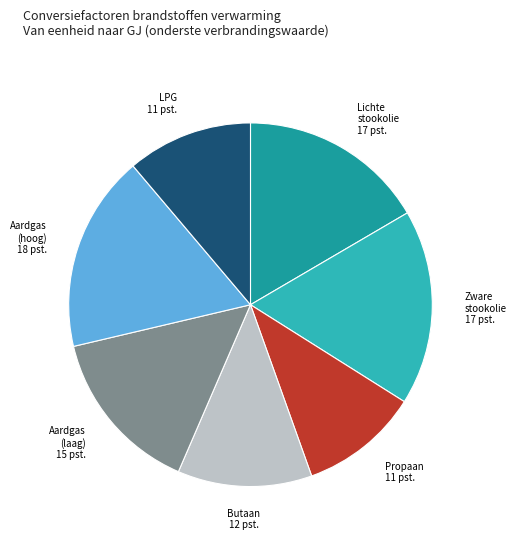

Is there any slice that represents more than half of the pie?

No